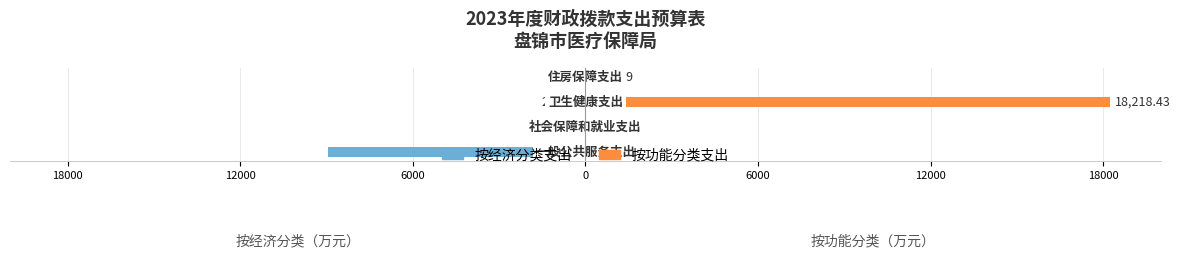

How many groups of bars are there?

4